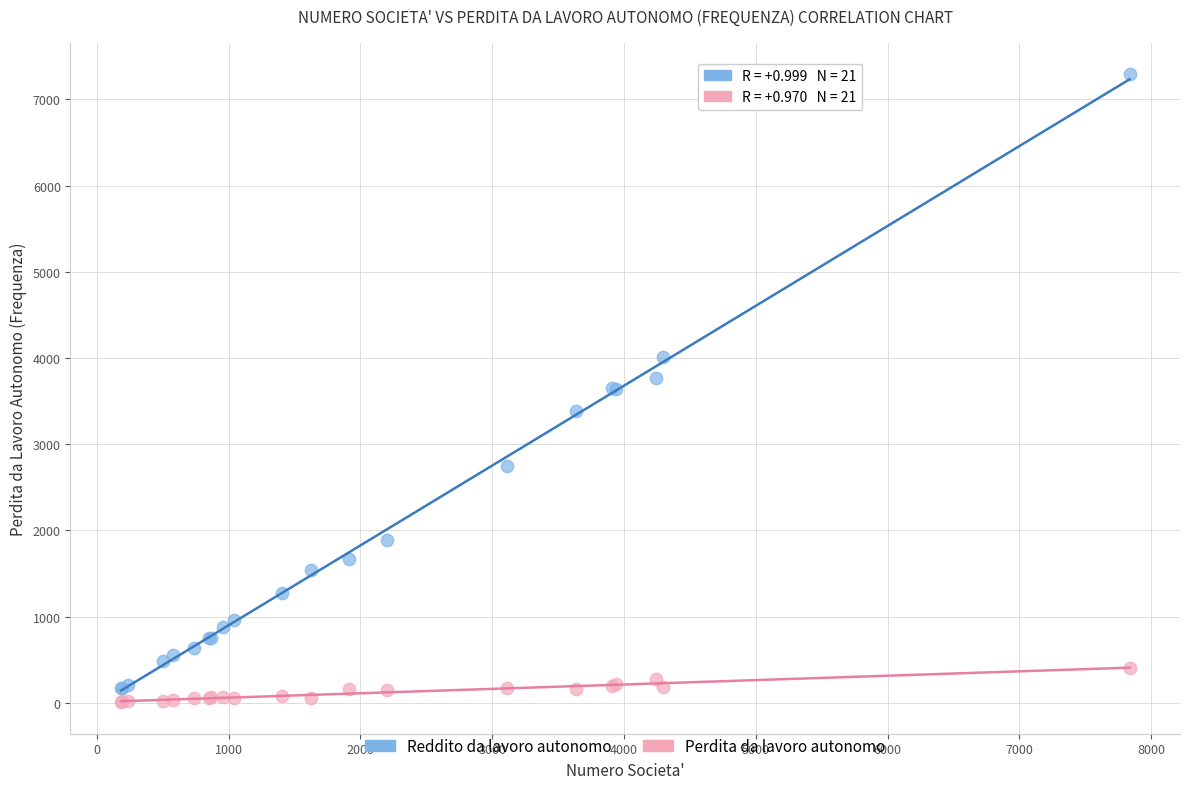

Which series reaches the minimum Y coordinate?

Perdita da lavoro autonomo